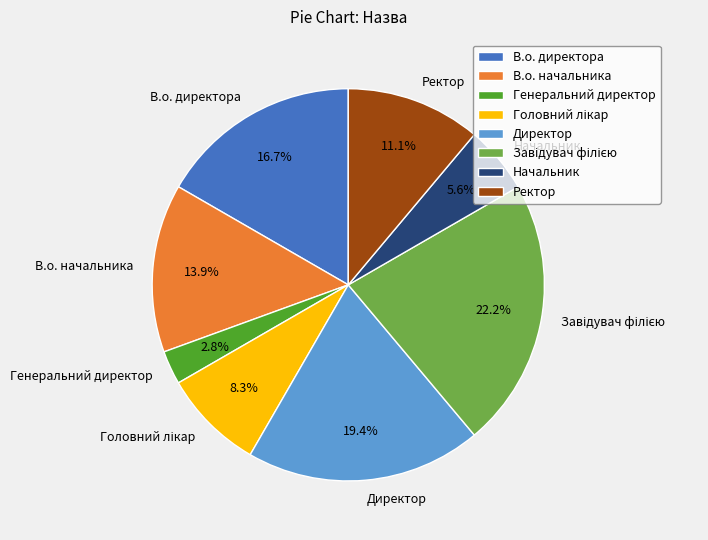

Do Директор and Генеральний директор together represent more than half of the pie?

No